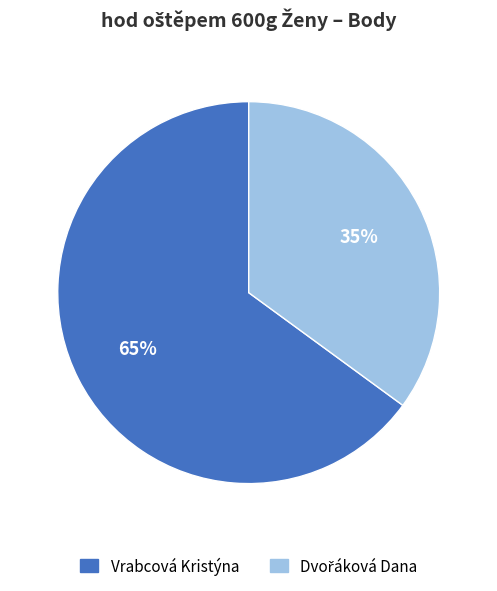

The Vrabcová Kristýna slice represents 65% of the pie. True or false?

True